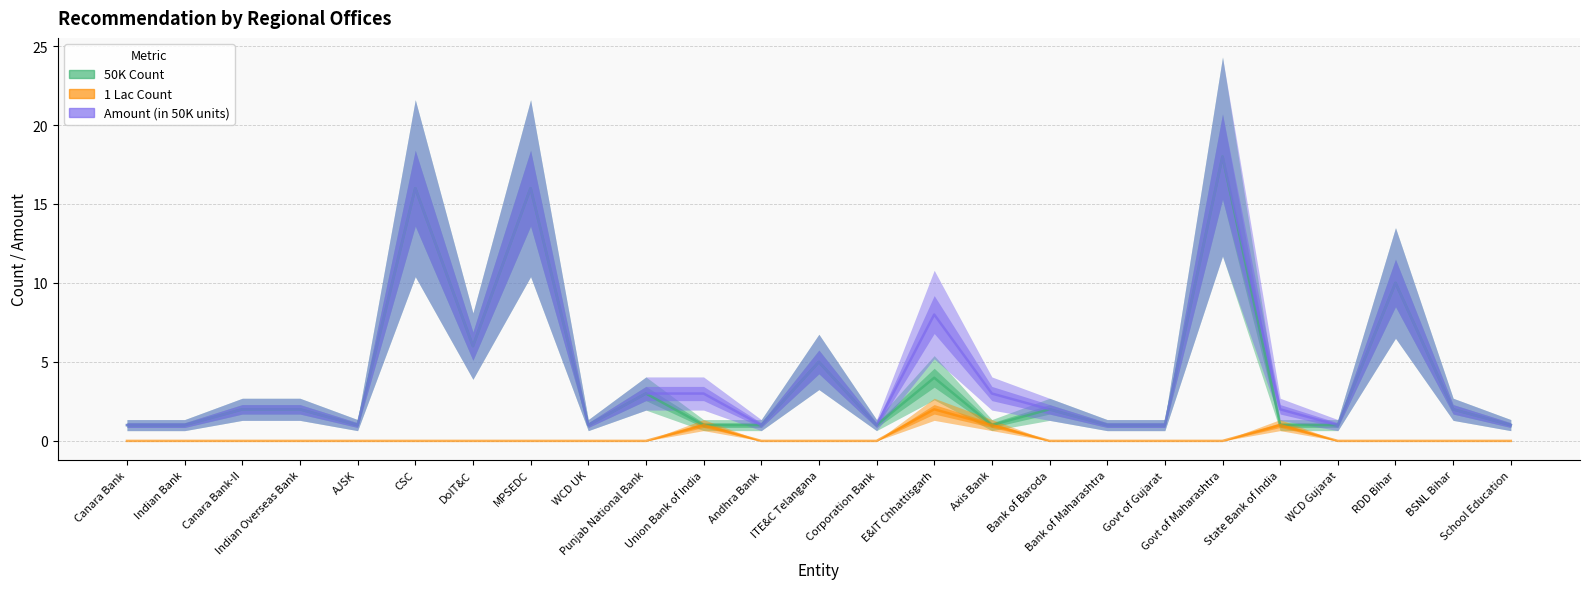

Reading left to right, transcribe all the data shown in this chart.

50K Count: Canara Bank=1	Indian Bank=1	Canara Bank-II=2	Indian Overseas Bank=2	AJSK=1	CSC=16	DoIT&C=6	MPSEDC=16	WCD UK=1	Punjab National Bank=3	Union Bank of India=1	Andhra Bank=1	ITE&C Telangana=5	Corporation Bank=1	E&IT Chhattisgarh=4	Axis Bank=1	Bank of Baroda=2	Bank of Maharashtra=1	Govt of Gujarat=1	Govt of Maharashtra=18	State Bank of India=1	WCD Gujarat=1	RDD Bihar=10	BSNL Bihar=2	School Education=1
1 Lac Count: Canara Bank=0	Indian Bank=0	Canara Bank-II=0	Indian Overseas Bank=0	AJSK=0	CSC=0	DoIT&C=0	MPSEDC=0	WCD UK=0	Punjab National Bank=0	Union Bank of India=1	Andhra Bank=0	ITE&C Telangana=0	Corporation Bank=0	E&IT Chhattisgarh=2	Axis Bank=1	Bank of Baroda=0	Bank of Maharashtra=0	Govt of Gujarat=0	Govt of Maharashtra=0	State Bank of India=1	WCD Gujarat=0	RDD Bihar=0	BSNL Bihar=0	School Education=0
Amount (in 50K units): Canara Bank=1	Indian Bank=1	Canara Bank-II=2	Indian Overseas Bank=2	AJSK=1	CSC=16	DoIT&C=6	MPSEDC=16	WCD UK=1	Punjab National Bank=3	Union Bank of India=3	Andhra Bank=1	ITE&C Telangana=5	Corporation Bank=1	E&IT Chhattisgarh=8	Axis Bank=3	Bank of Baroda=2	Bank of Maharashtra=1	Govt of Gujarat=1	Govt of Maharashtra=18	State Bank of India=2	WCD Gujarat=1	RDD Bihar=10	BSNL Bihar=2	School Education=1